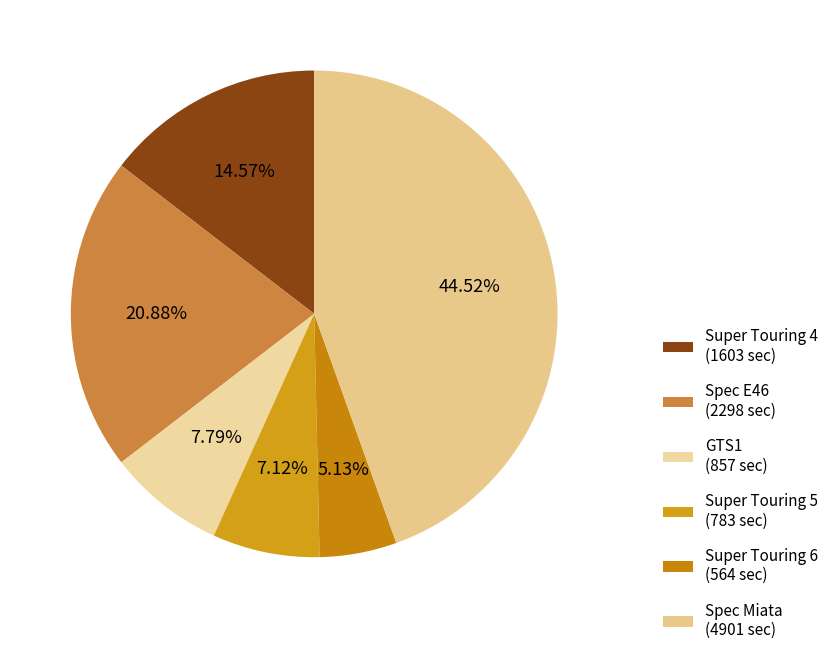

To the nearest percent, what is the difference between the largest and smallest slice percentages?

39%